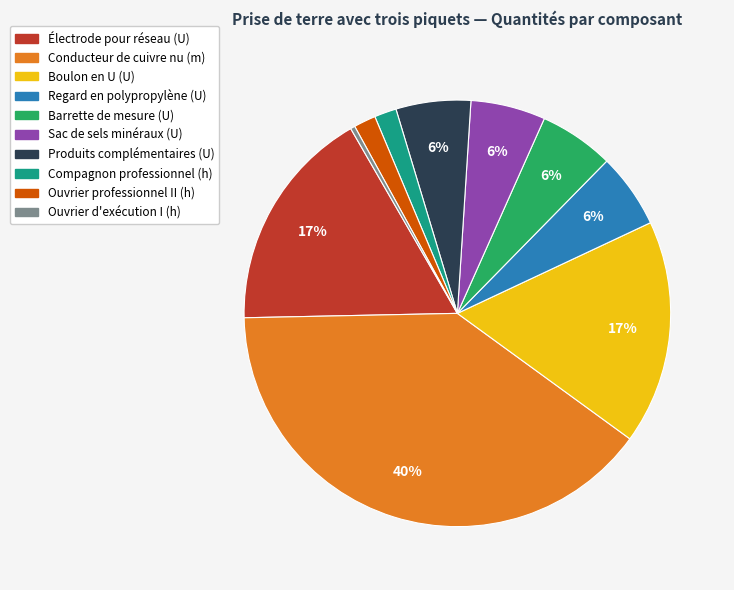

How many segments does this pie chart have?

10